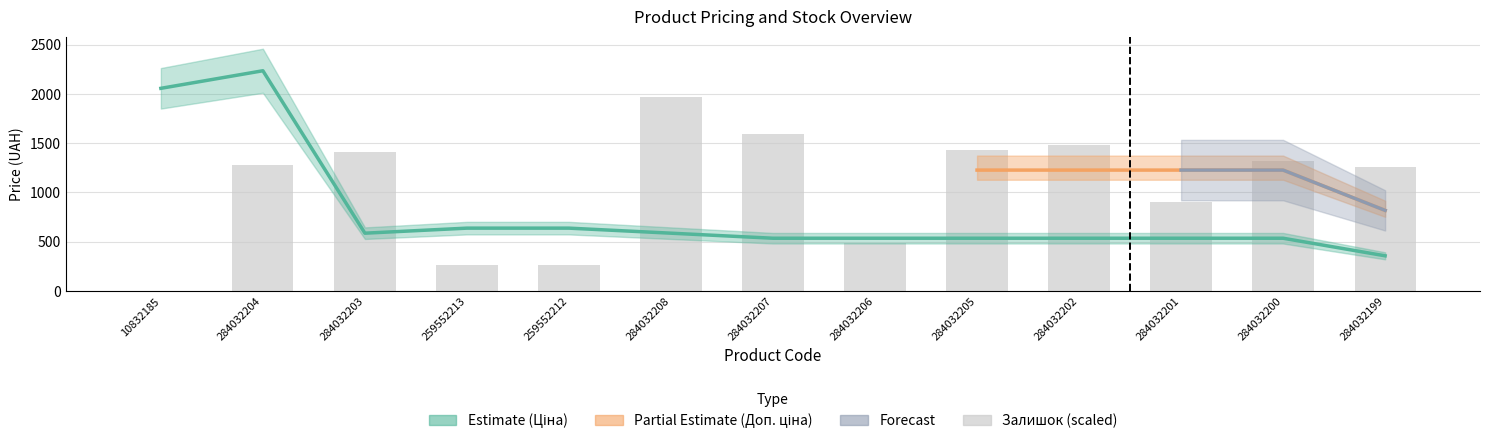

The value at 284032200 is 1323.6. True or false?

True